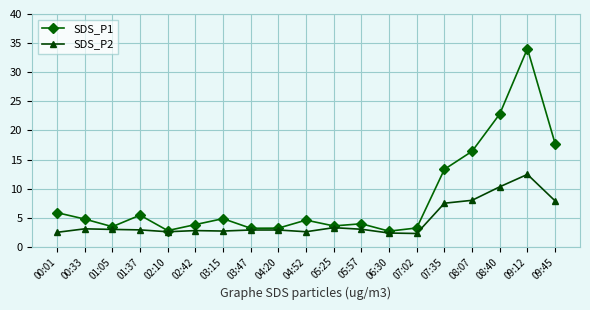

At how many categories does at least one series exceed 31?

1